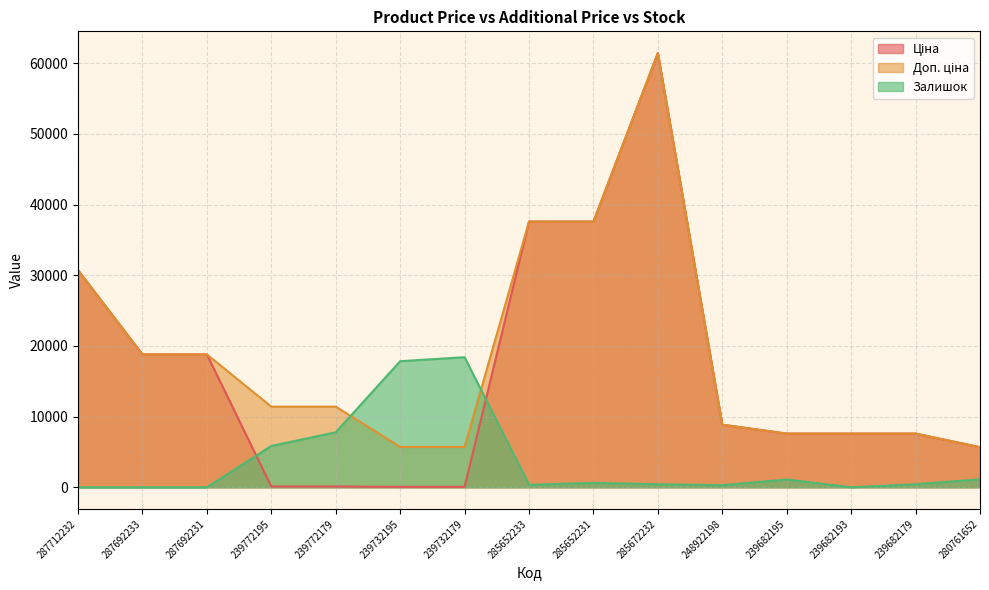

Reading left to right, extract all data points from this chart.

Ціна: 30717.1	18796.8	18796.8	114.1	114.1	57.0	57.0	37593.6	37593.6	61434.3	8856.7	7596.5	7596.5	7596.5	5673.8
Доп. ціна: 30717.1	18796.8	18796.8	11410.0	11410.0	5705.0	5705.0	37593.6	37593.6	61434.3	8856.7	7596.5	7596.5	7596.5	5673.8
Залишок: 0.0	0.0	0.0	5848.3	7779.9	17840.1	18403.5	348.8	617.0	429.2	295.1	1099.9	0.0	429.2	1126.7